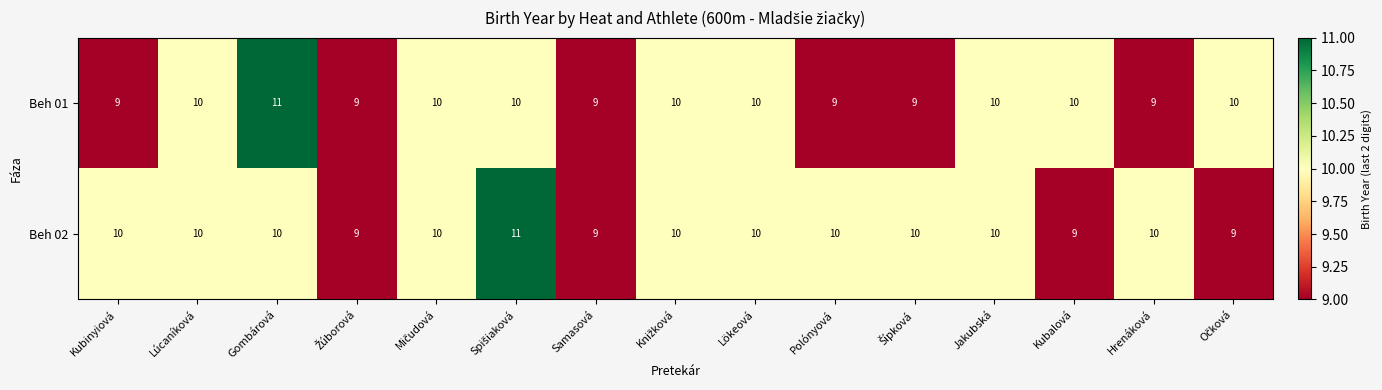

What is the average value of the Beh 01 series?

10